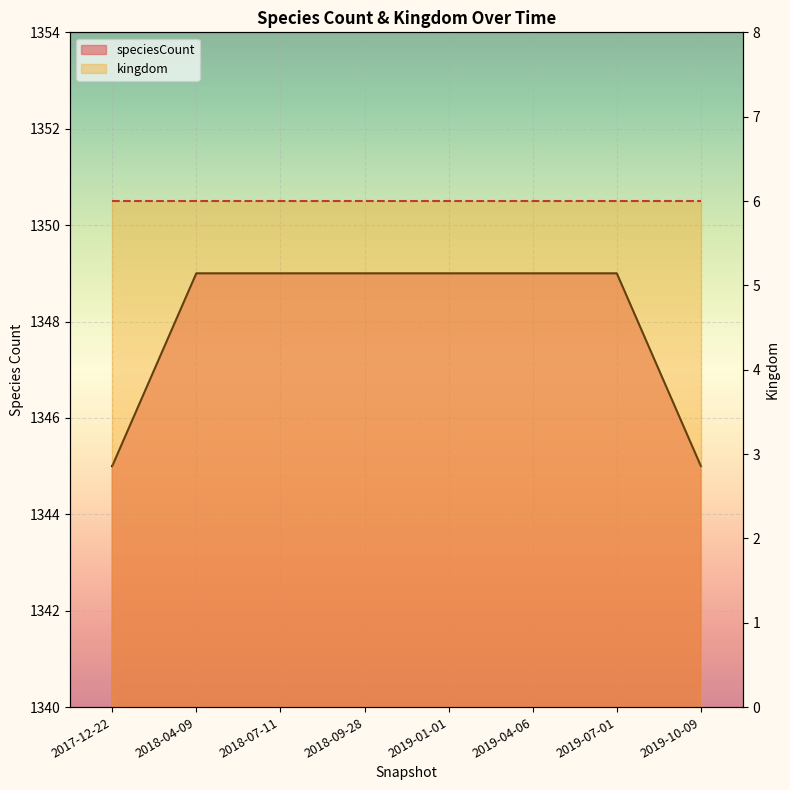

True or false: the data shows 1349 at 2019-07-01.

True